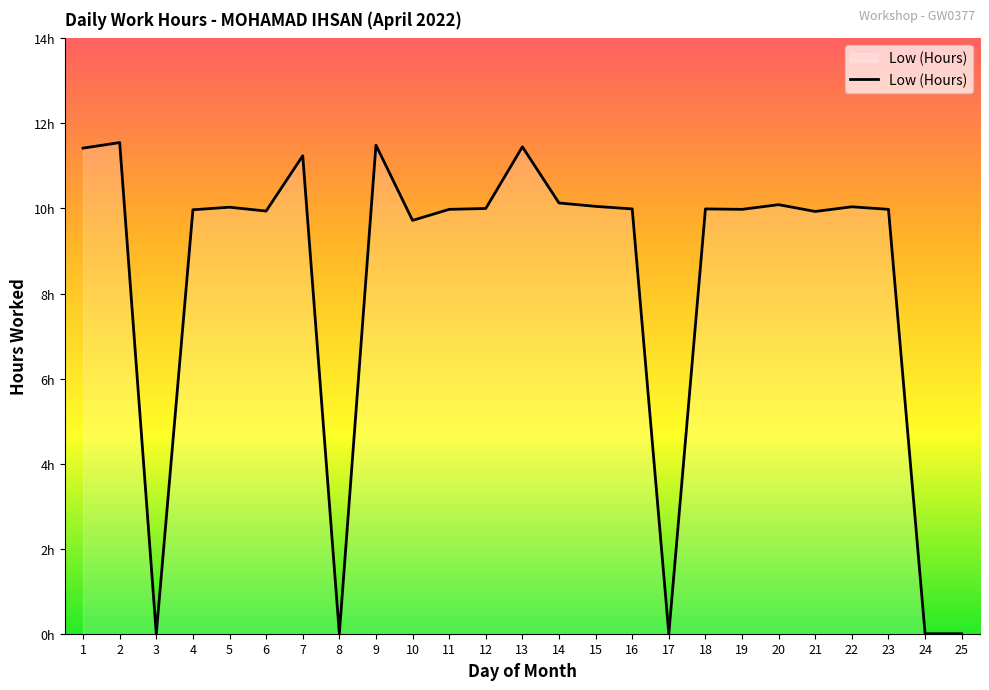

Reading right to left, list all the values displayed in this chart.

0.0	0.0	10.0	10.0	9.9	10.1	10.0	10.0	0.0	10.0	10.1	10.1	11.4	10.0	10.0	9.7	11.5	0.0	11.2	9.9	10.0	10.0	0.0	11.6	11.4